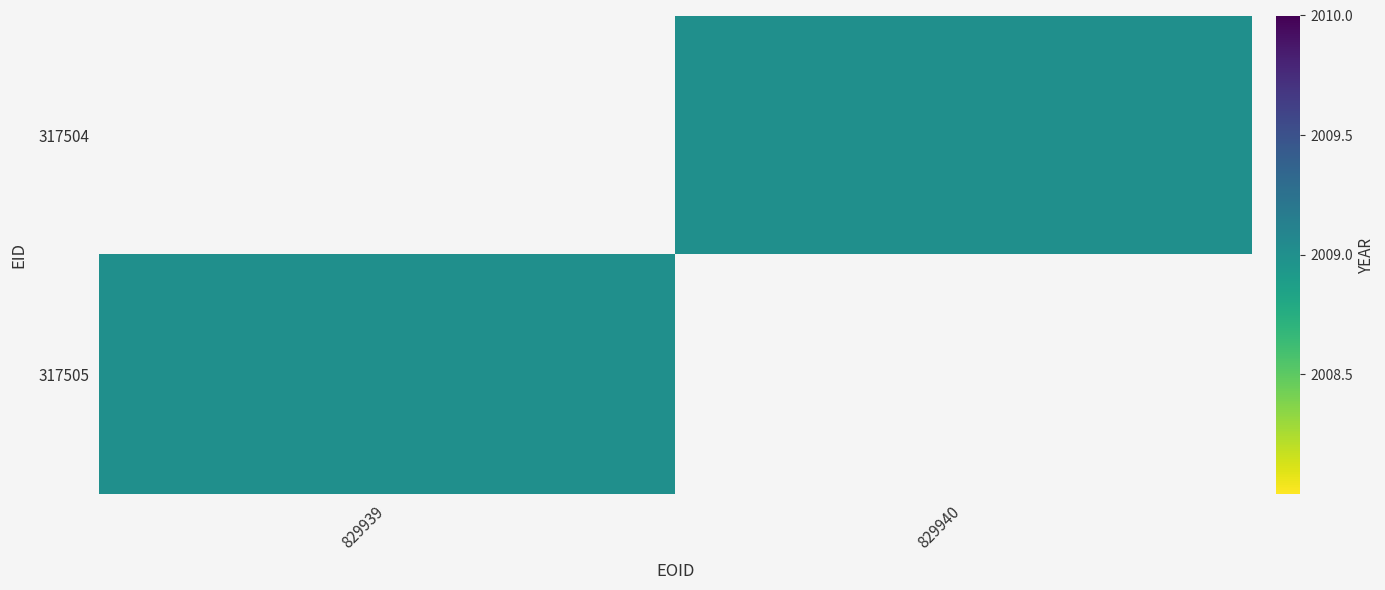

What is the minimum value shown in the chart?

2009.0